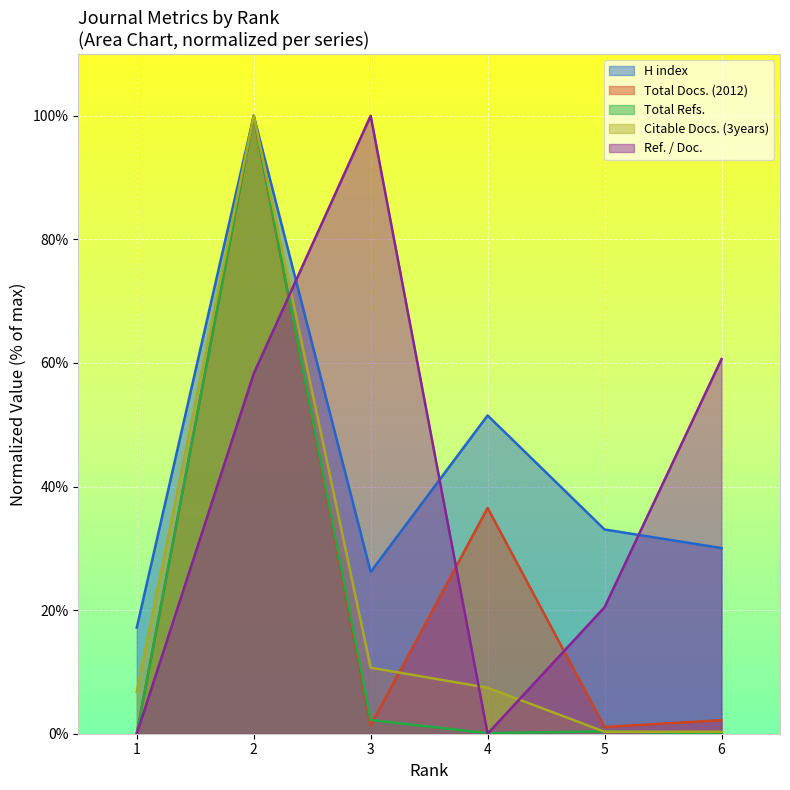

Rank the series at 2 from lowest to highest value.

Ref. / Doc., H index, Total Docs. (2012), Total Refs., Citable Docs. (3years)